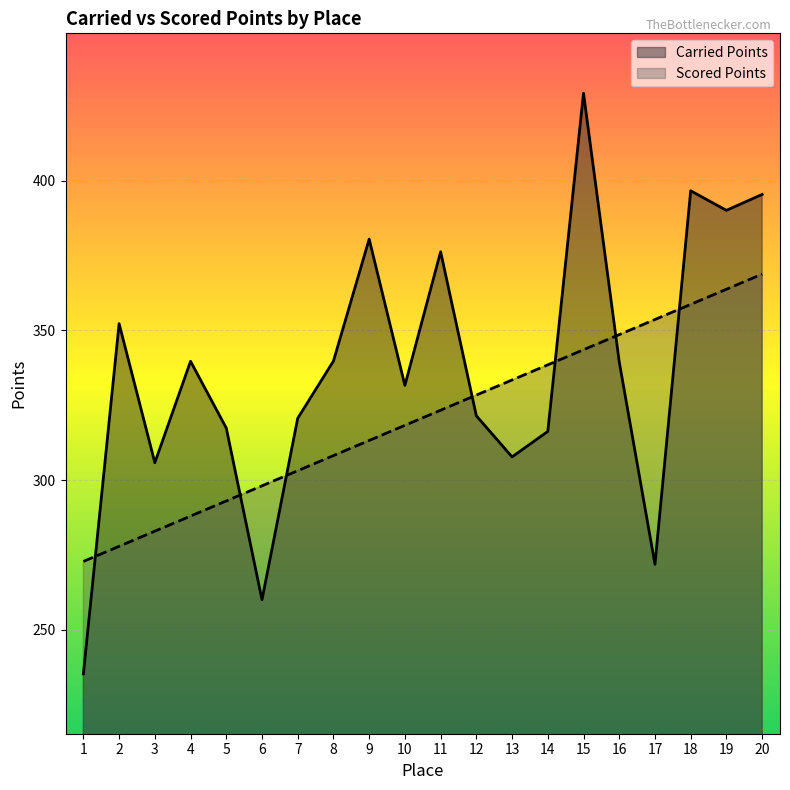

Reading left to right, what are all the values shown in this chart?

Carried Points: 235.2	352.3	305.8	339.7	317.4	260.0	320.6	339.8	380.5	331.6	376.3	321.5	307.7	316.2	429.3	339.5	271.8	396.7	390.1	395.4
Scored Points: 272.8	277.9	282.9	288.0	293.0	298.1	303.1	308.2	313.2	318.3	323.3	328.4	333.4	338.5	343.5	348.6	353.6	358.7	363.8	368.8